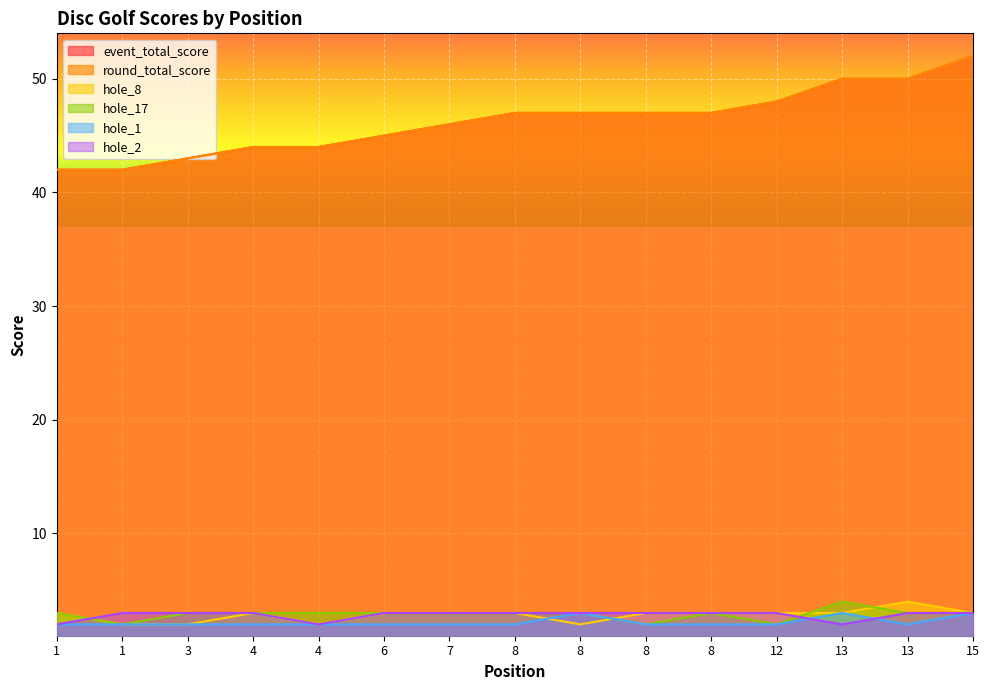

Where does the hole_17 series first go above 3?

13